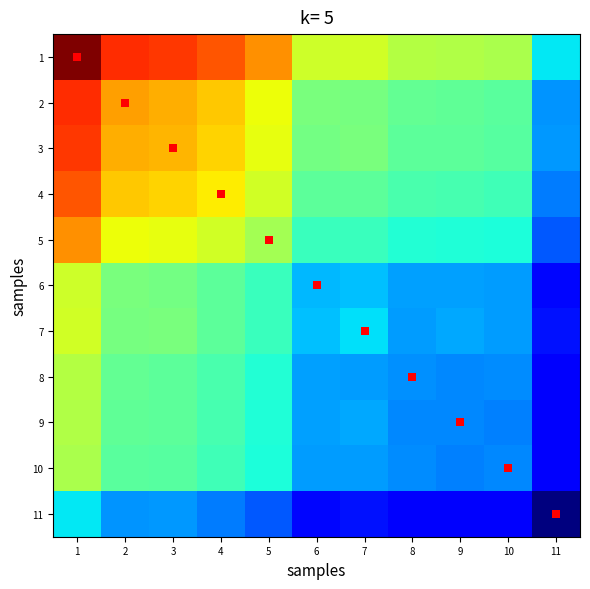

Reading left to right, transcribe all the data shown in this chart.

1: 1=1.0	2=0.9	3=0.9	4=0.8	5=0.8	6=0.6	7=0.6	8=0.6	9=0.6	10=0.6	11=0.4
2: 1=0.9	2=0.7	3=0.7	4=0.7	5=0.6	6=0.5	7=0.5	8=0.5	9=0.5	10=0.5	11=0.3
3: 1=0.9	2=0.7	3=0.7	4=0.7	5=0.6	6=0.5	7=0.5	8=0.5	9=0.5	10=0.5	11=0.3
4: 1=0.8	2=0.7	3=0.7	4=0.7	5=0.6	6=0.5	7=0.5	8=0.4	9=0.4	10=0.4	11=0.2
5: 1=0.8	2=0.6	3=0.6	4=0.6	5=0.6	6=0.4	7=0.4	8=0.4	9=0.4	10=0.4	11=0.2
6: 1=0.6	2=0.5	3=0.5	4=0.5	5=0.4	6=0.3	7=0.3	8=0.3	9=0.3	10=0.3	11=0.1
7: 1=0.6	2=0.5	3=0.5	4=0.5	5=0.4	6=0.3	7=0.3	8=0.3	9=0.3	10=0.3	11=0.1
8: 1=0.6	2=0.5	3=0.5	4=0.4	5=0.4	6=0.3	7=0.3	8=0.3	9=0.3	10=0.3	11=0.1
9: 1=0.6	2=0.5	3=0.5	4=0.4	5=0.4	6=0.3	7=0.3	8=0.3	9=0.3	10=0.3	11=0.1
10: 1=0.6	2=0.5	3=0.5	4=0.4	5=0.4	6=0.3	7=0.3	8=0.3	9=0.3	10=0.3	11=0.1
11: 1=0.4	2=0.3	3=0.3	4=0.2	5=0.2	6=0.1	7=0.1	8=0.1	9=0.1	10=0.1	11=0.0